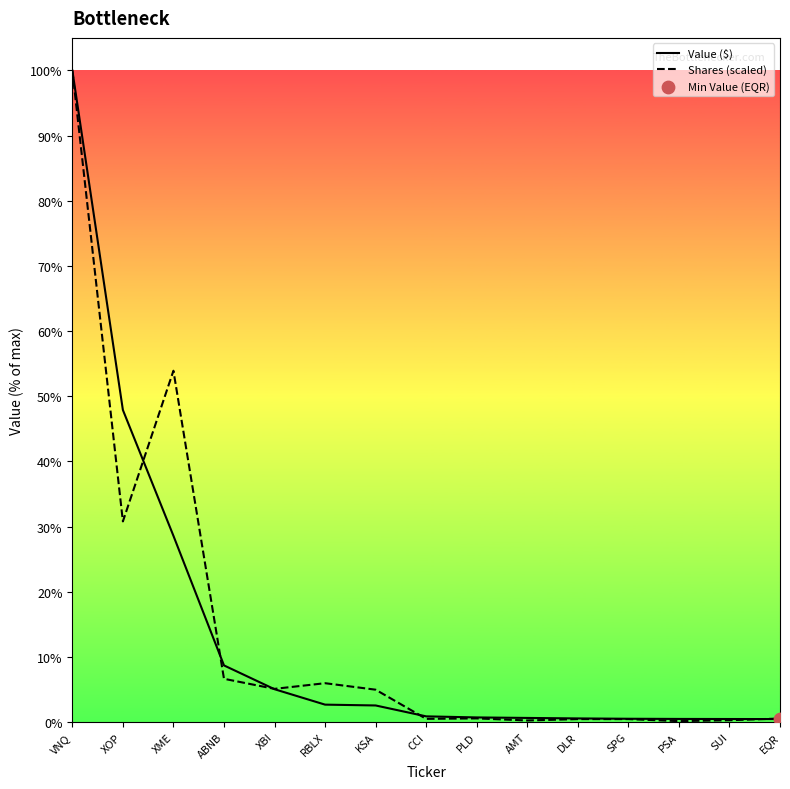

Does the chart have visible grid lines?

No